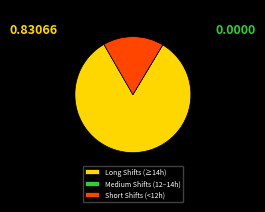

The Long Shifts (≥14h) slice represents 90% of the pie. True or false?

False